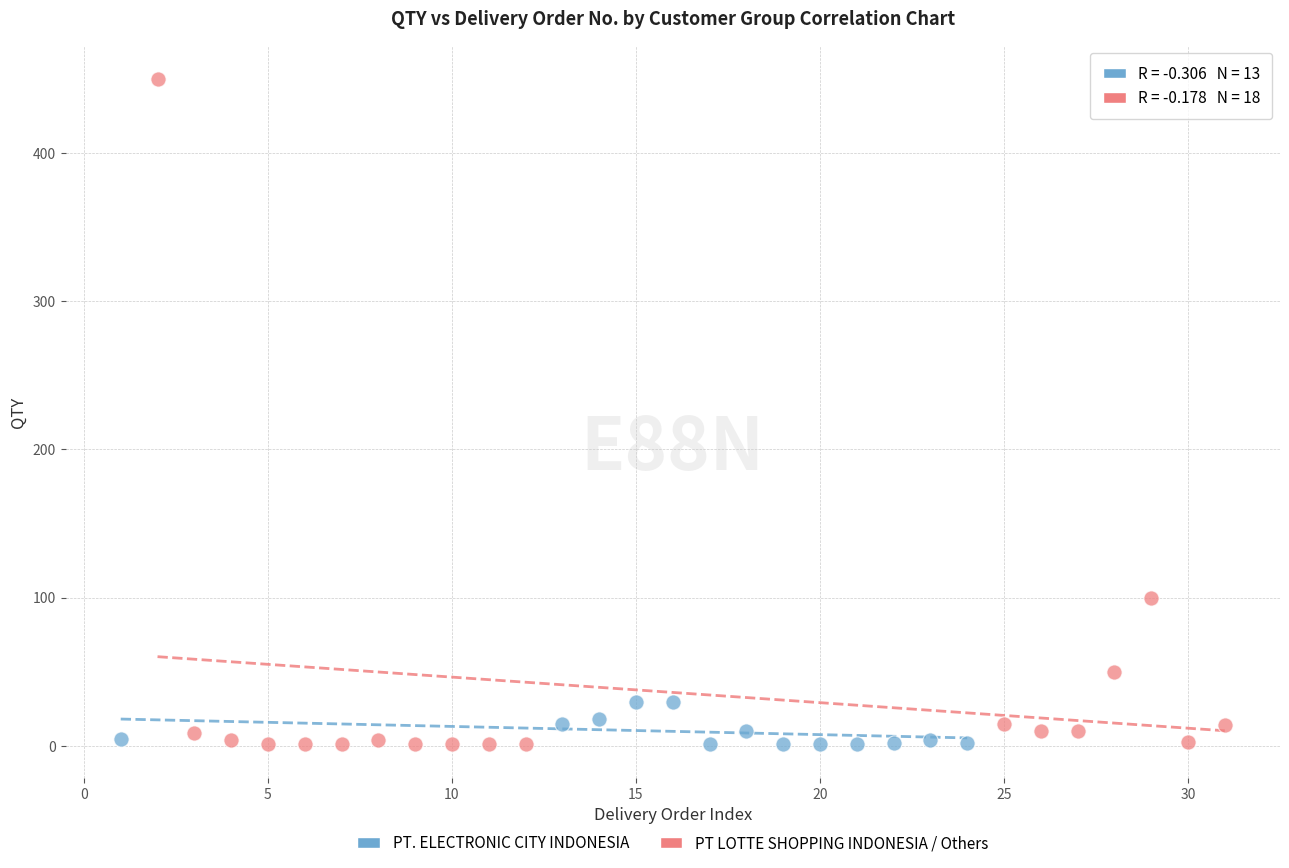

Which series has the widest spread of Y values?

PT LOTTE SHOPPING INDONESIA / Others